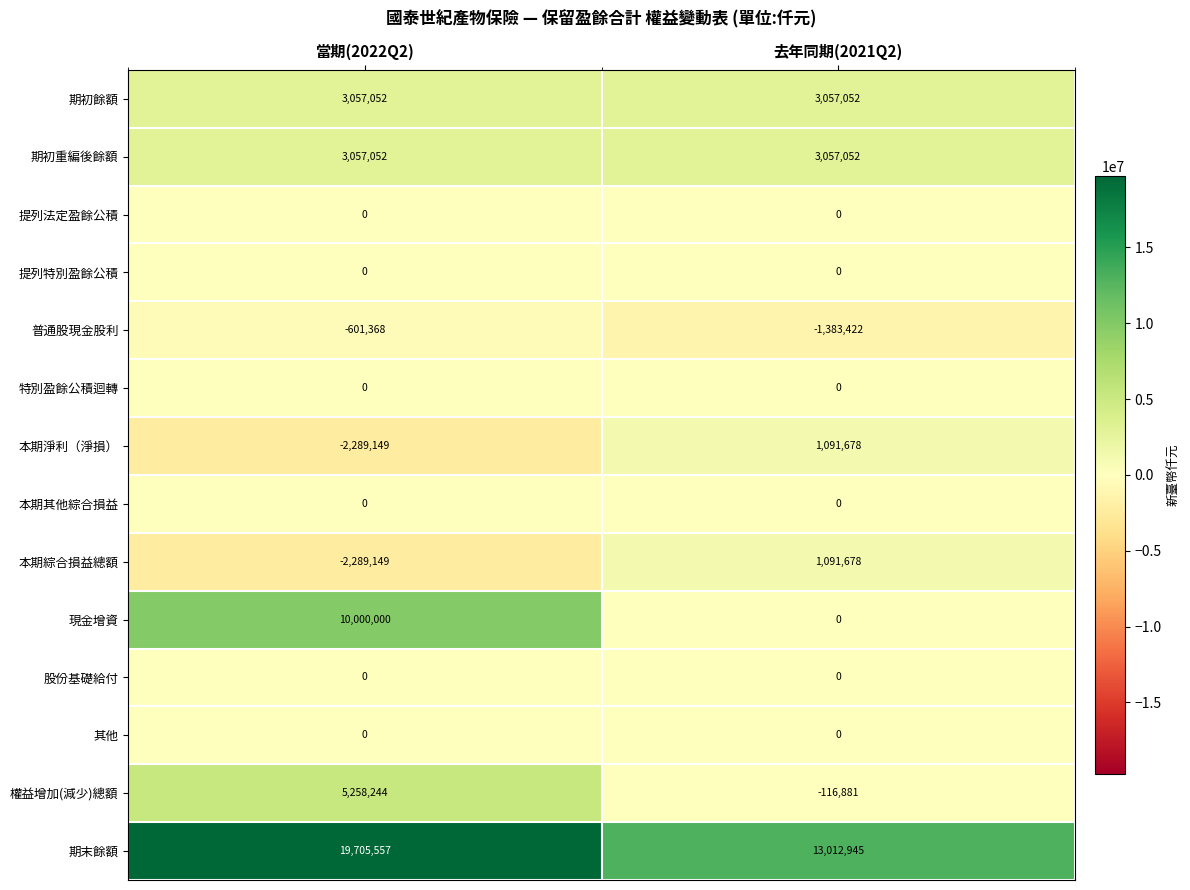

Which series changed the most between 當期(2022Q2) and 去年同期(2021Q2)?

現金增資